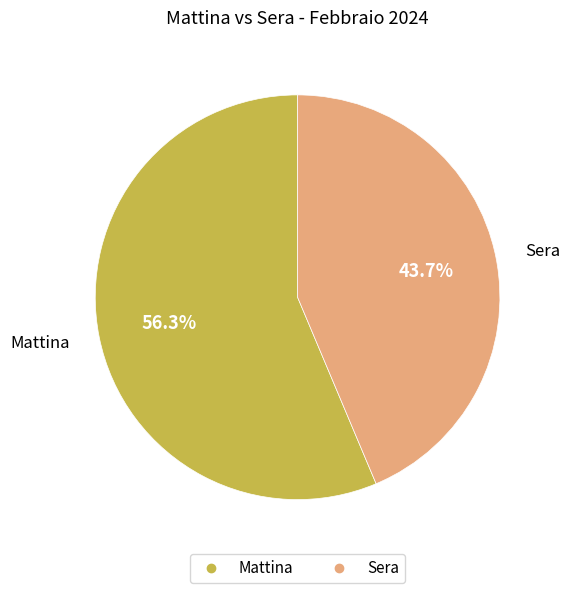

Which slice is the smallest?

Sera